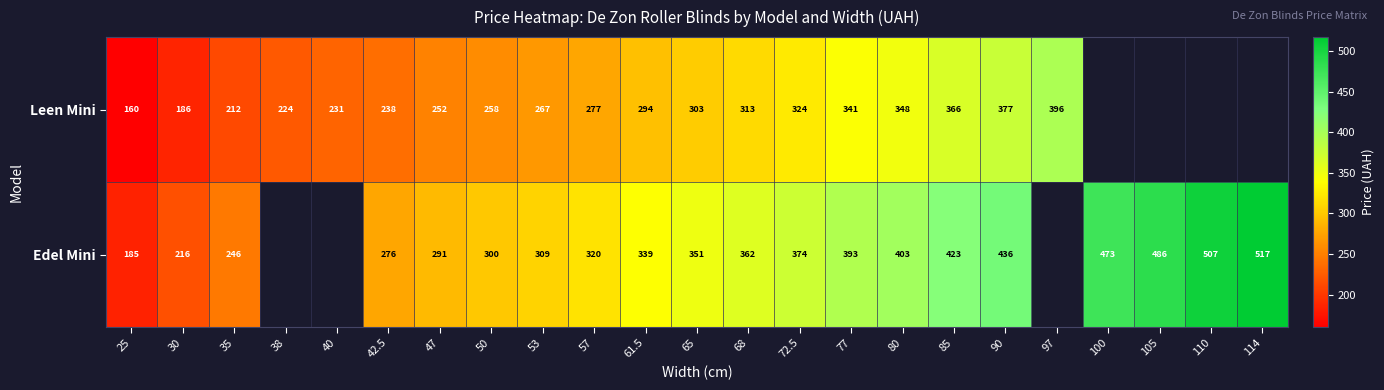

What is the spread (max minus min) of values at 42.5?

38